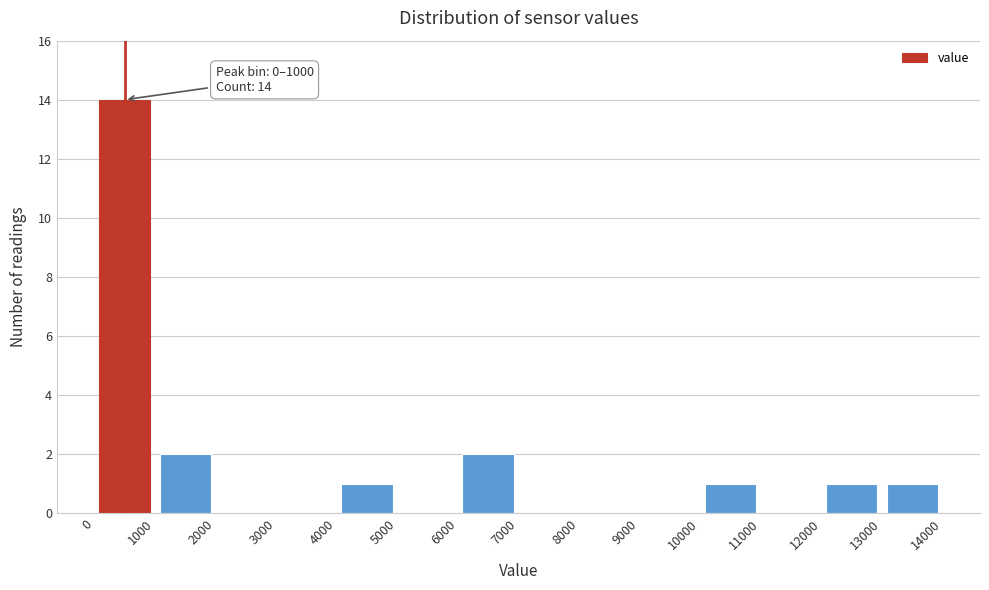

Which range on the x-axis has the tallest bar?

0 to 1000